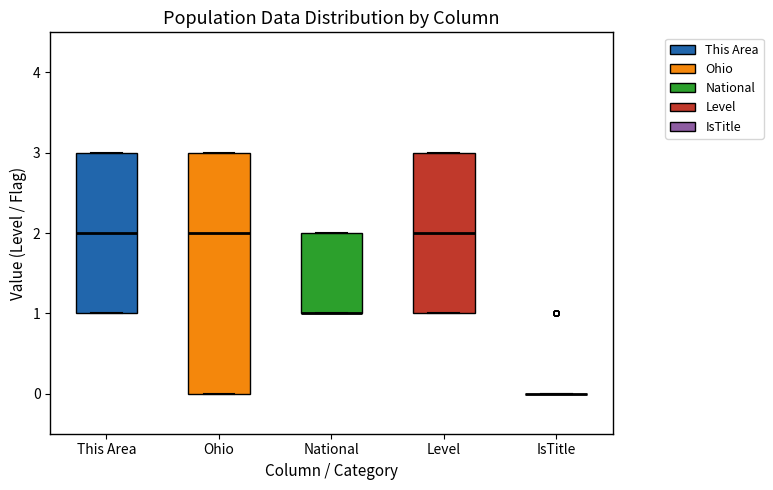

Comparing the boxes themselves (not the whiskers), which one is the tallest?

Ohio